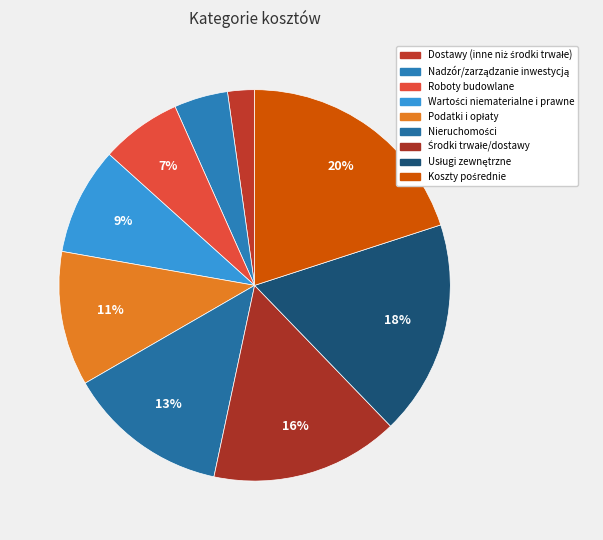

To the nearest percent, what portion does Nieruchomości represent?

13%